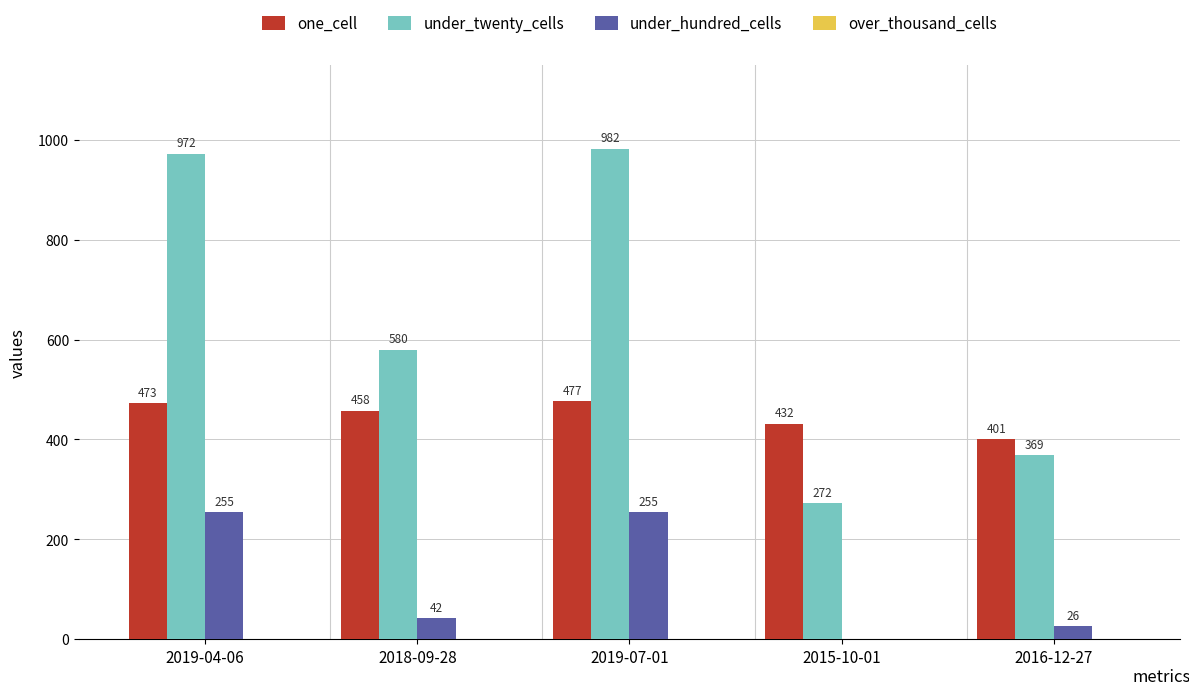

What is the highest value of the one_cell series?

477